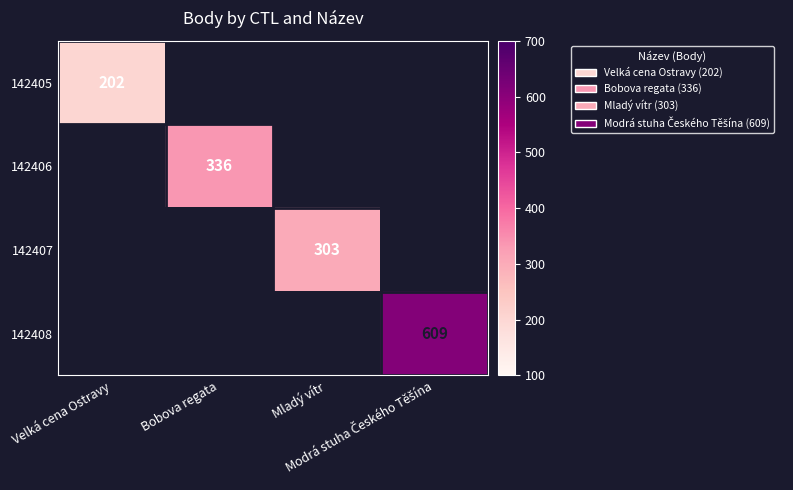

Rank the series at Bobova regata from lowest to highest value.

142405, 142406, 142407, 142408